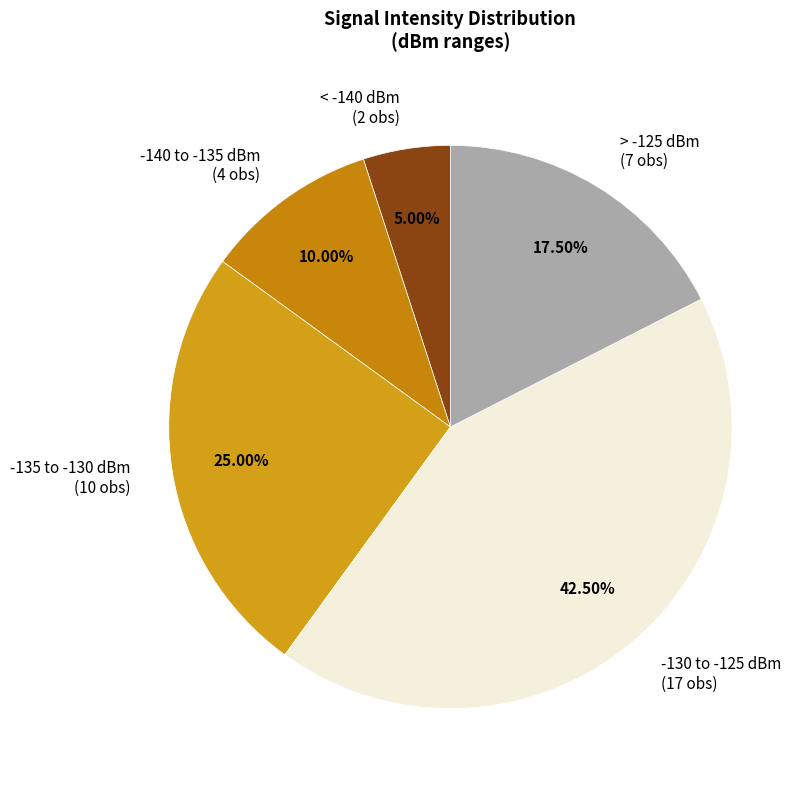

Is the sum of < -140 dBm (2 obs) and -135 to -130 dBm (10 obs) greater than half?

No